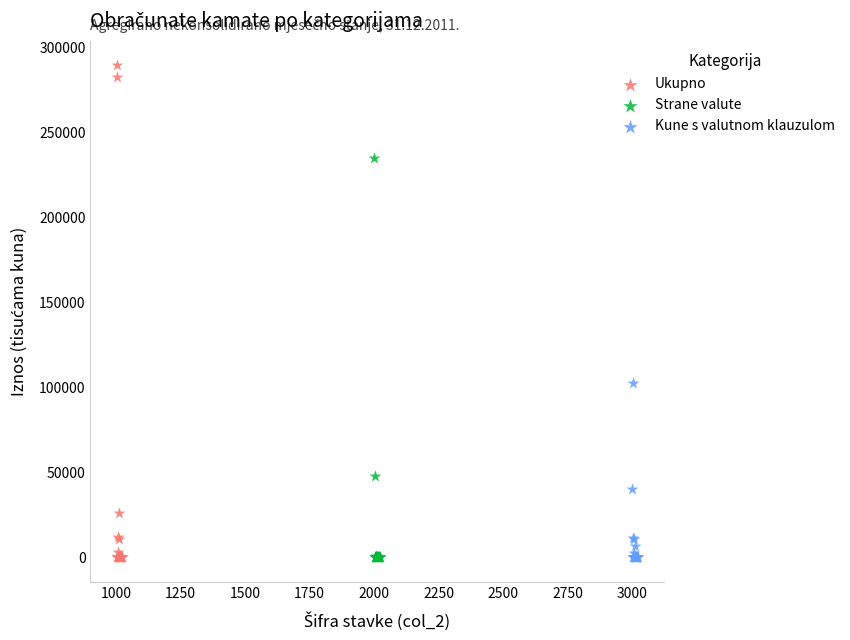

What are all the series names shown in the legend?

Ukupno, Strane valute, Kune s valutnom klauzulom